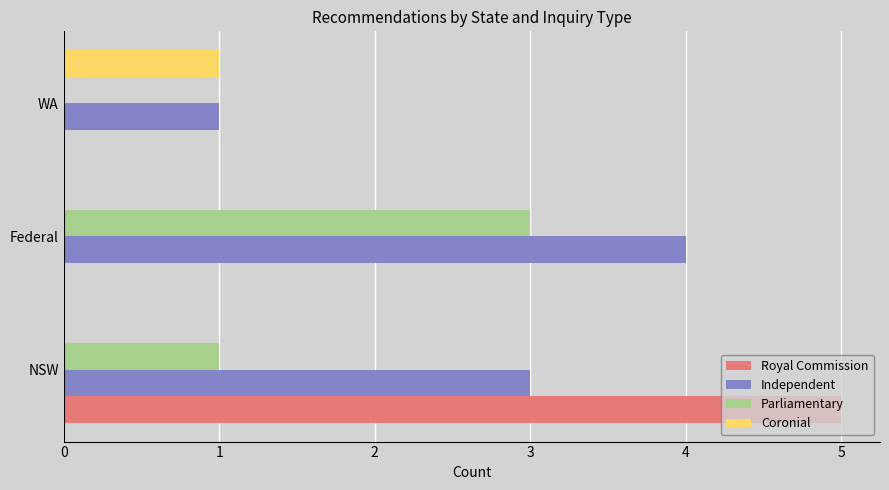

What is the sum of all Royal Commission values?

5